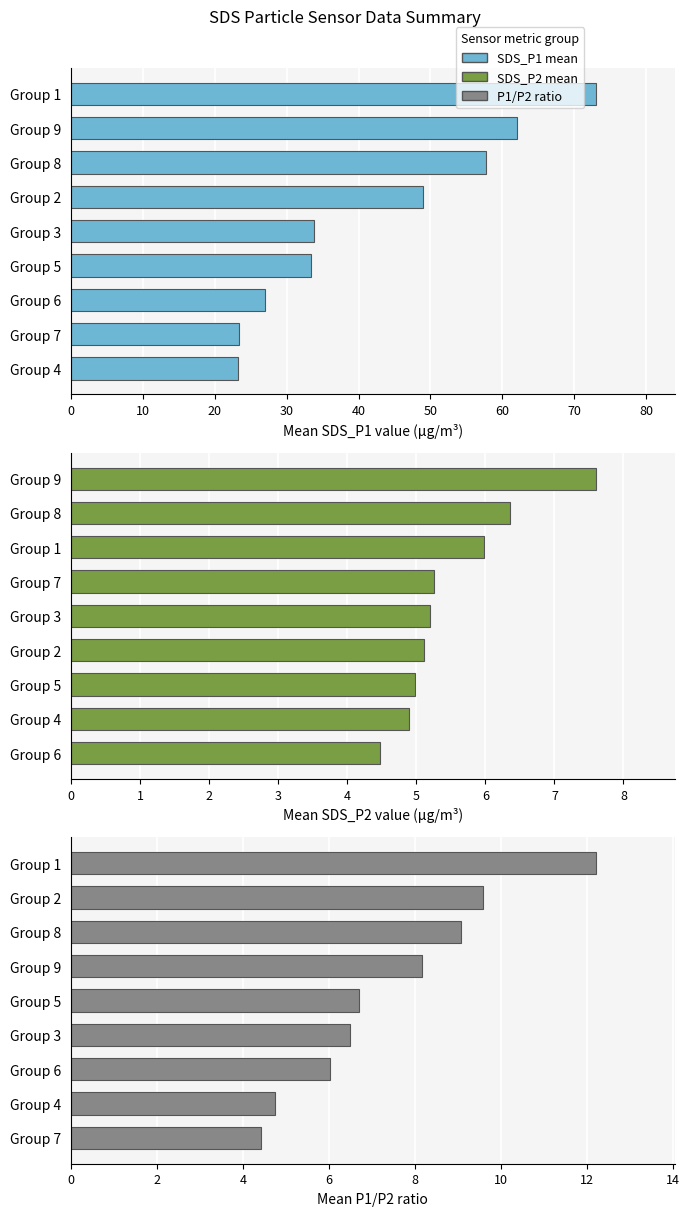

Which series has the largest range (max minus min)?

SDS_P1 mean